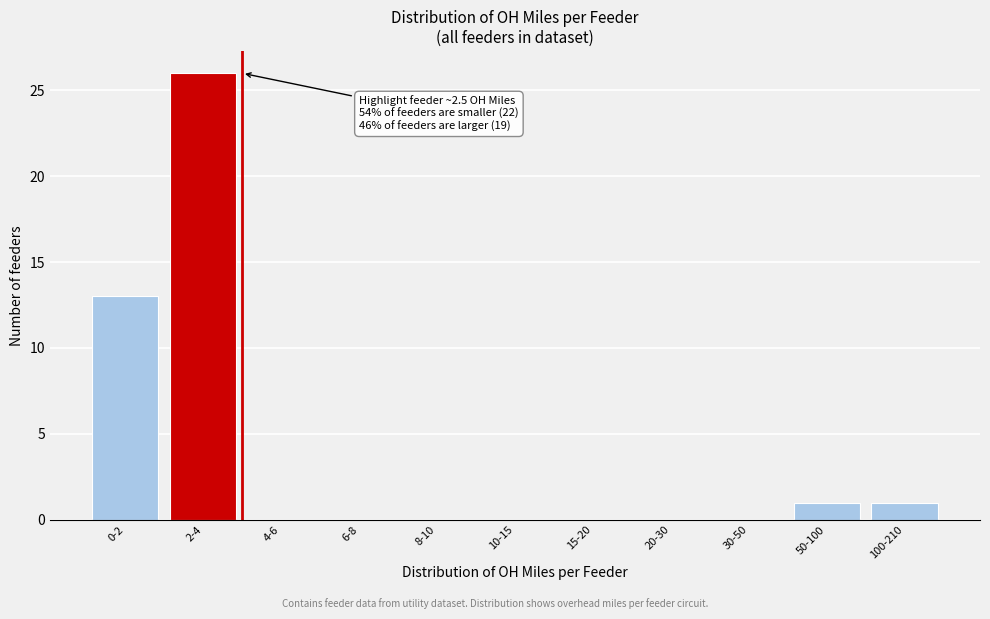

Reading right to left, extract all data points from this chart.

100-210=1	50-100=1	30-50=0	20-30=0	15-20=0	10-15=0	8-10=0	6-8=0	4-6=0	2-4=26	0-2=13